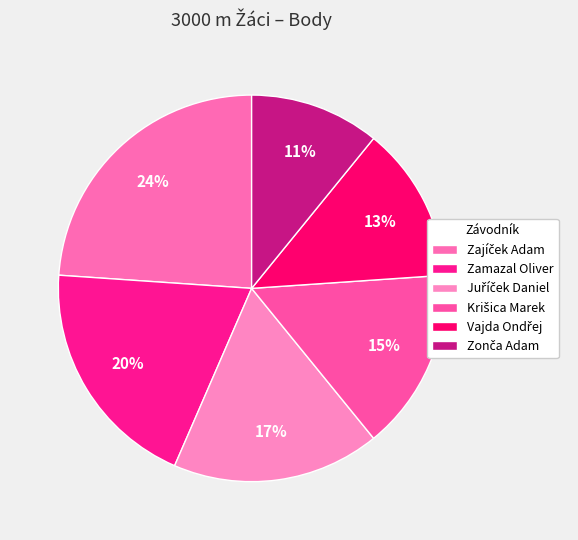

Which slice is the smallest?

Zonča Adam